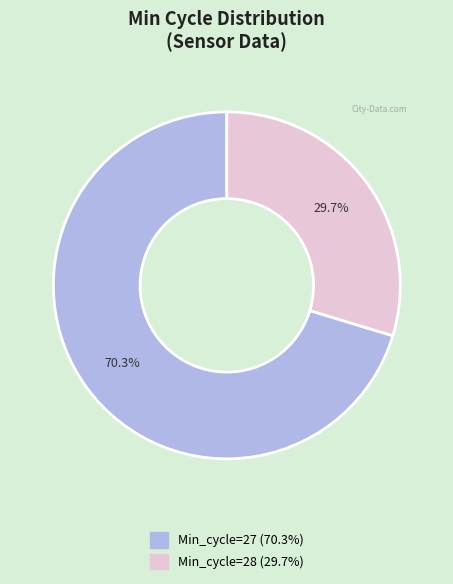

Count the number of slices in the pie.

2